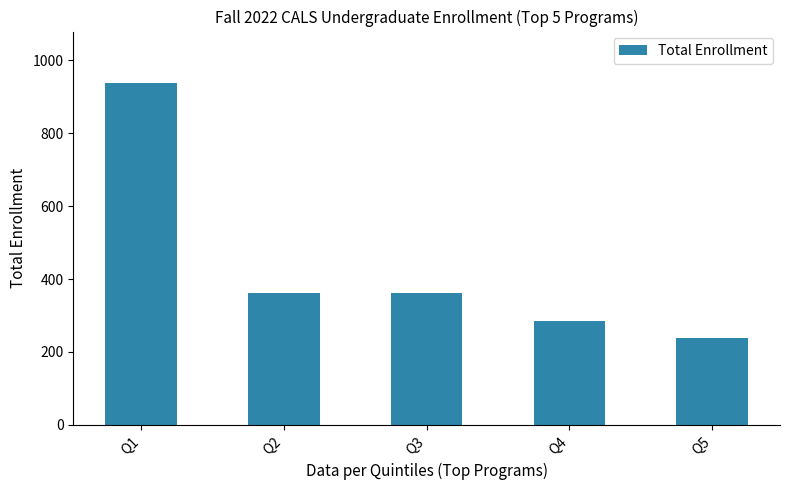

How many distinct data groups are displayed?

1